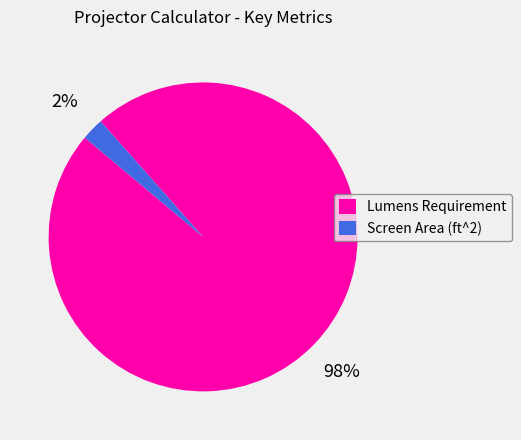

How many segments does this pie chart have?

2